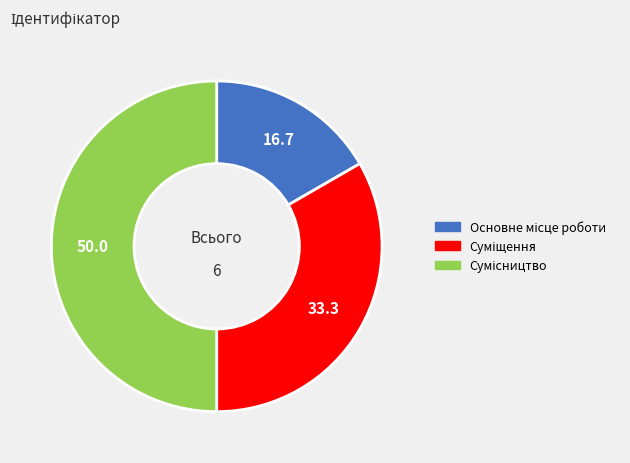

To the nearest percent, what is the difference between the largest and smallest slice percentages?

33%